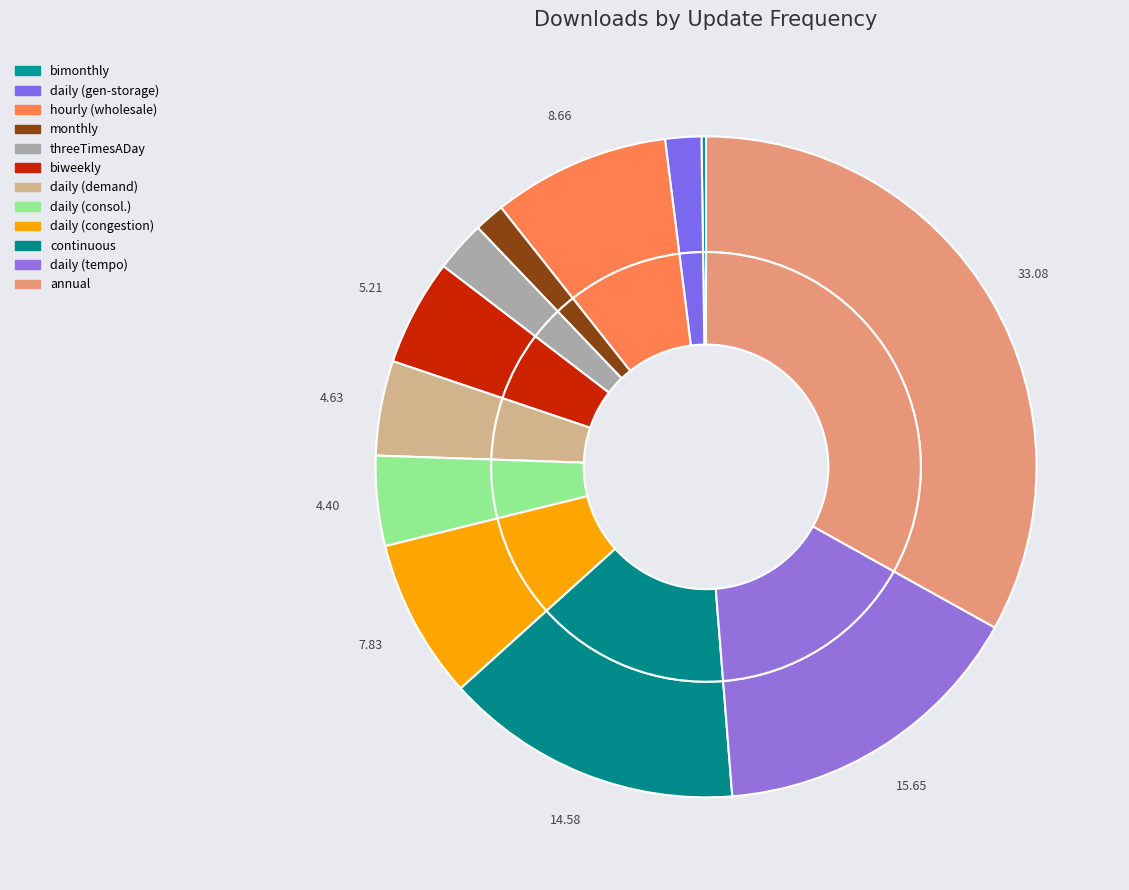

To the nearest percent, what portion does daily represent?

4%